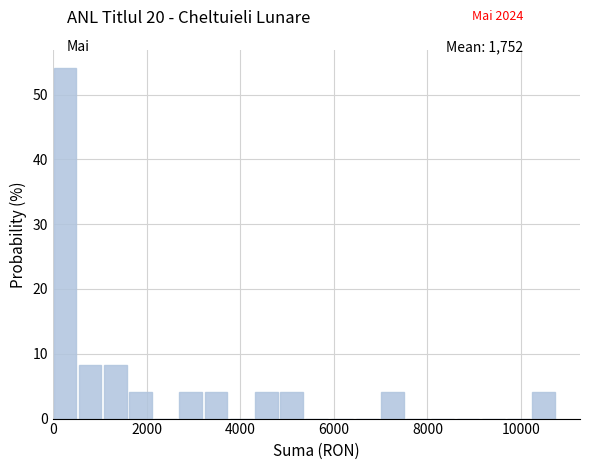

Read against the x-axis, roughly where is the centre of the tallest bar?

200